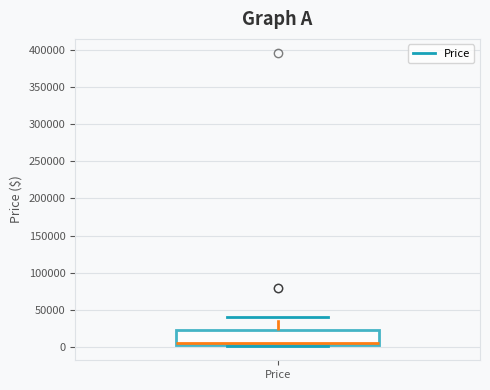

Transcribe this box plot: give where the median line is, the range the box spans, and where the two whiskers end, as read against the y-axis. The values are not printed on the chart, so give them approximately, as read against the axis.

median 5000 (just above the box's lower edge), box 5000 to 20000, whiskers 0 to 40000